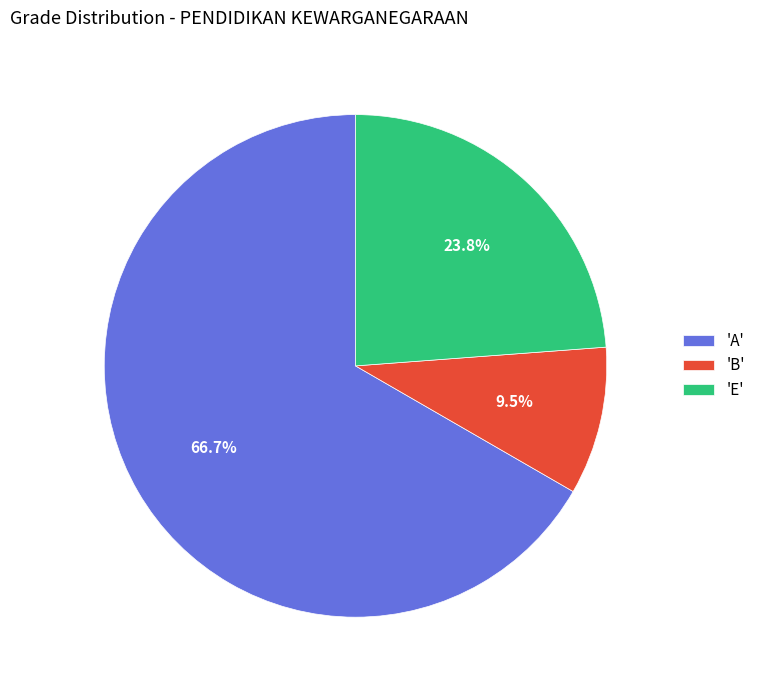

To the nearest percent, what is the difference between the largest and smallest slice percentages?

57%